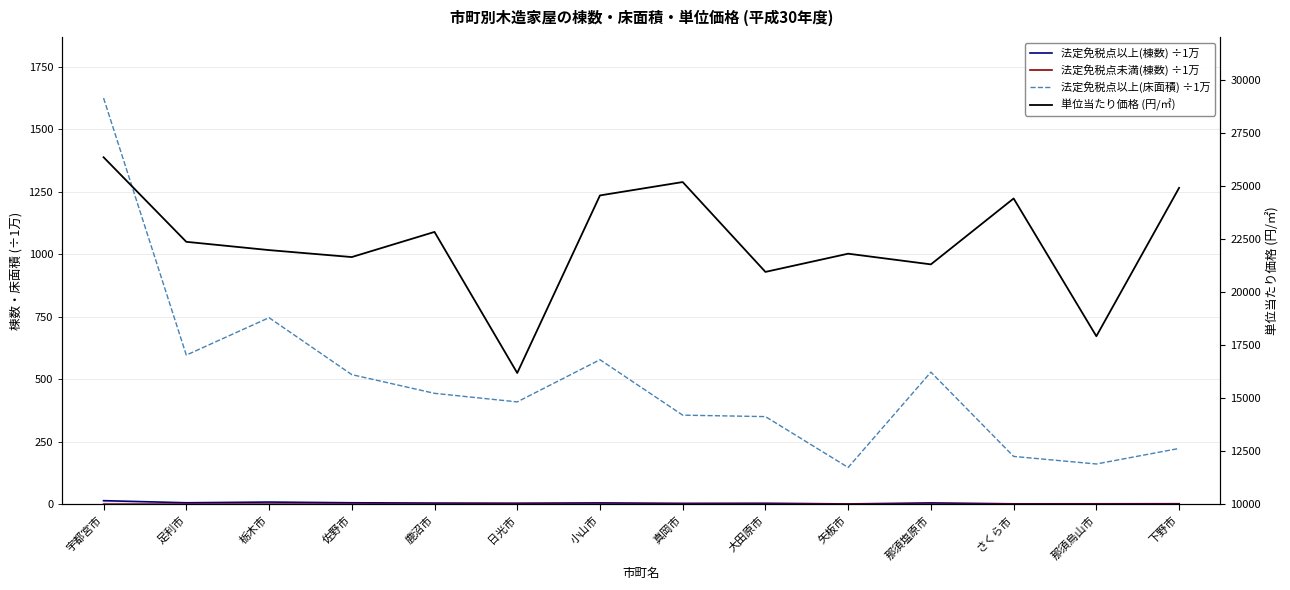

Which category has the lowest value across all series?

下野市